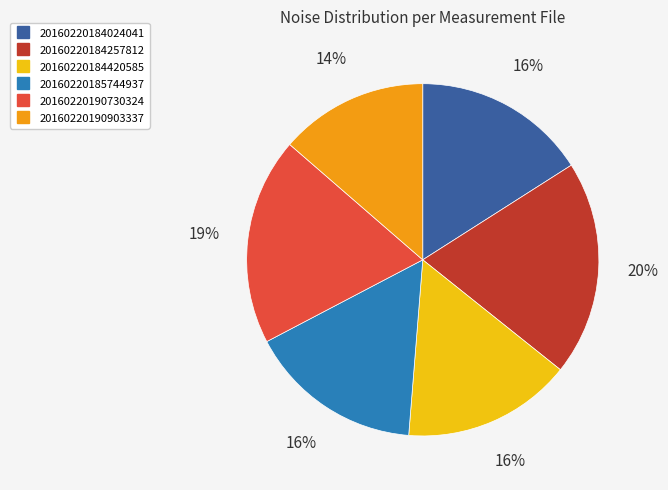

Approximately how many times larger is the value at 20160220190903337 compared to 20160220184257812?

0.7